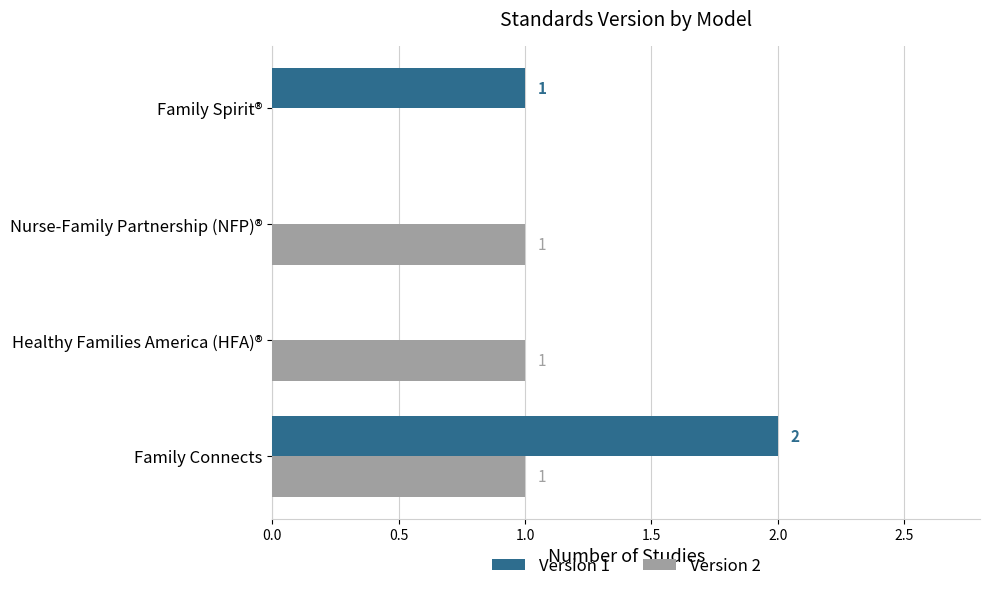

Where is Version 2 nearest to the value 0?

Family Spirit®